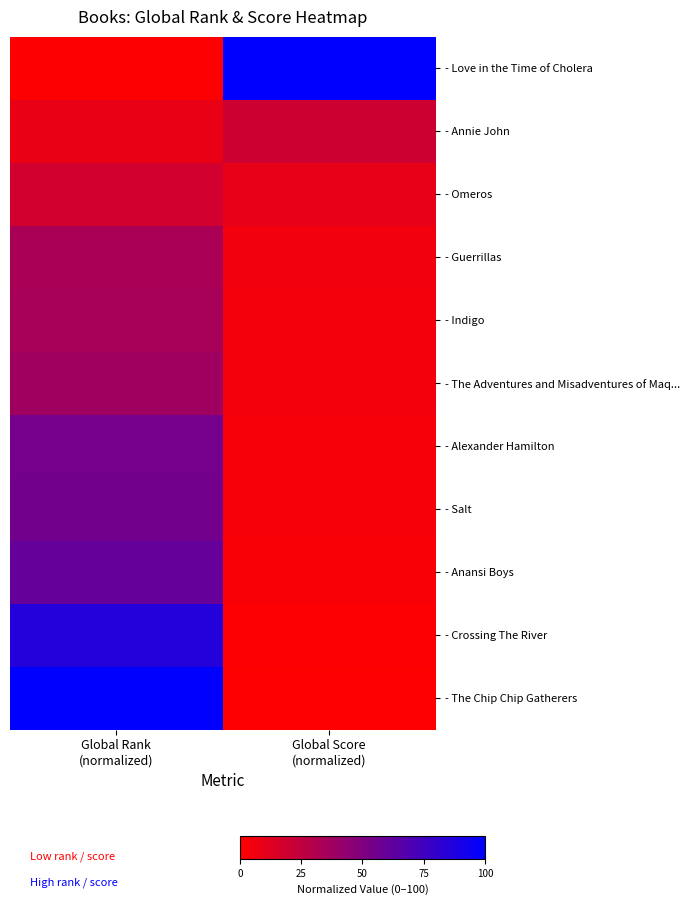

Which series has the largest total across all categories?

- Love in the Time of Cholera